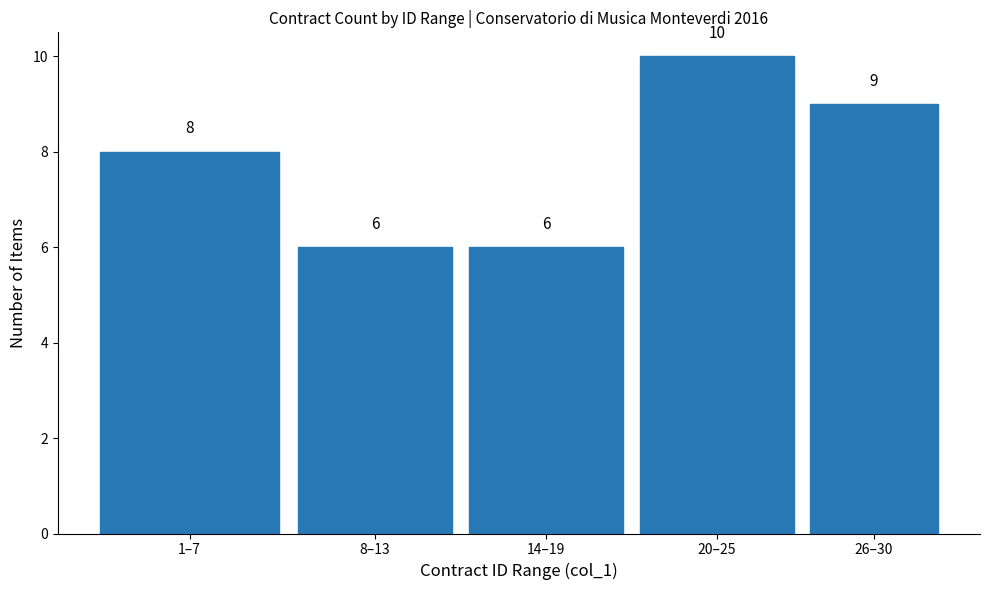

Reading left to right, transcribe all the data shown in this chart.

1–7=8	8–13=6	14–19=6	20–25=10	26–30=9